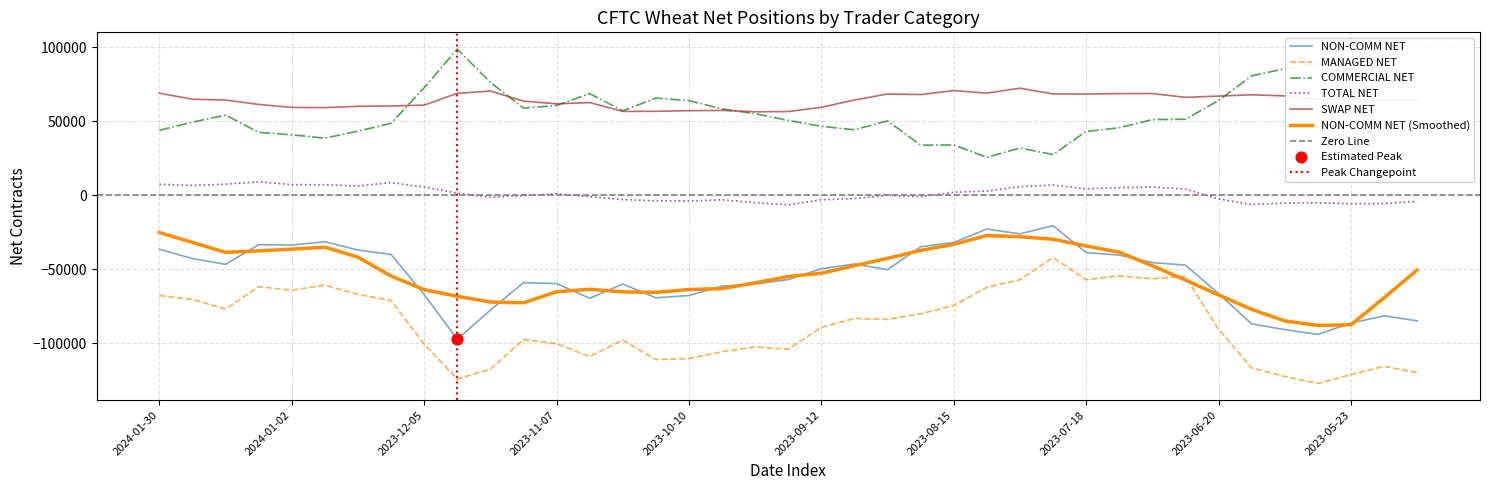

At which category is the sum across all series the highest?

2023-07-25